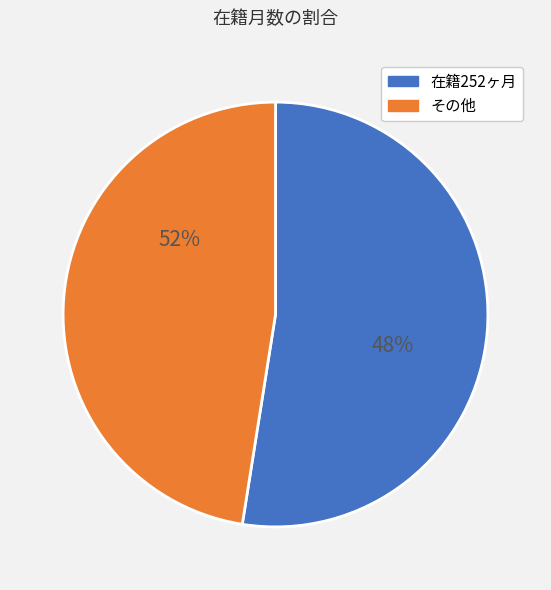

True or false: 篠原 康雄 accounts for 7% of the total.

False